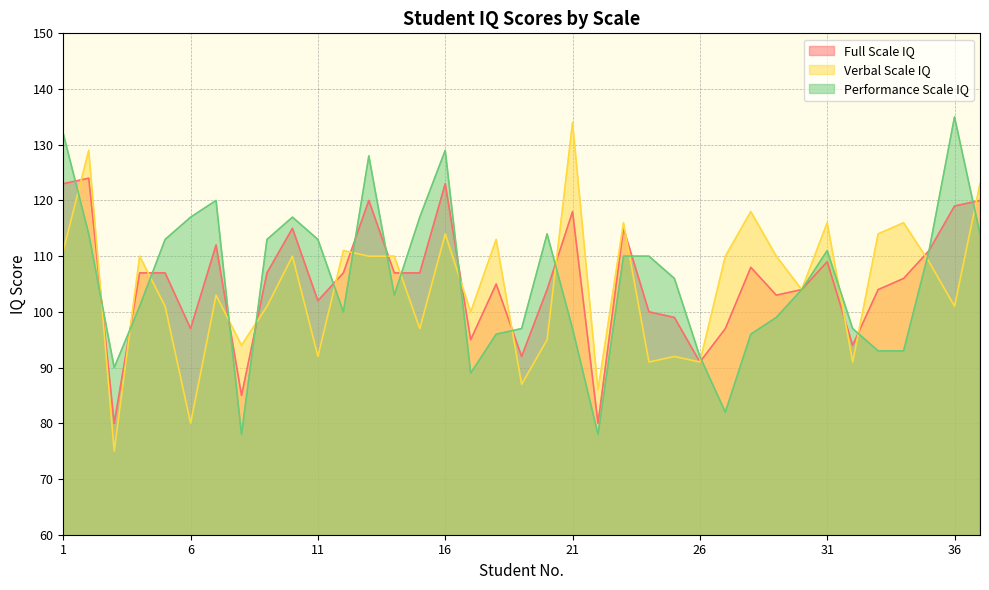

The value of Verbal Scale IQ at 20 is 168. True or false?

False